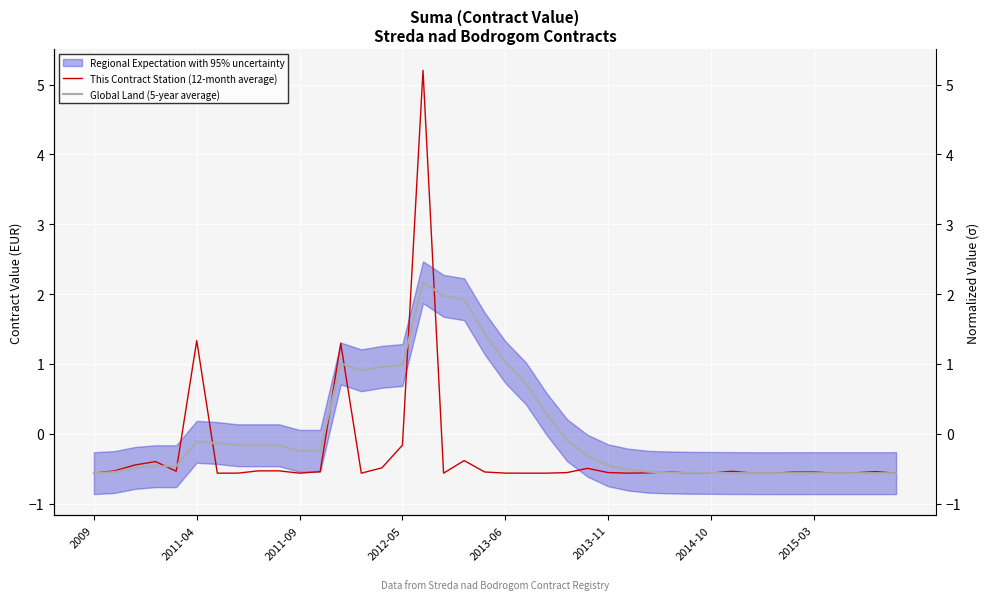

What is the total value across all series at 37?

-1.1